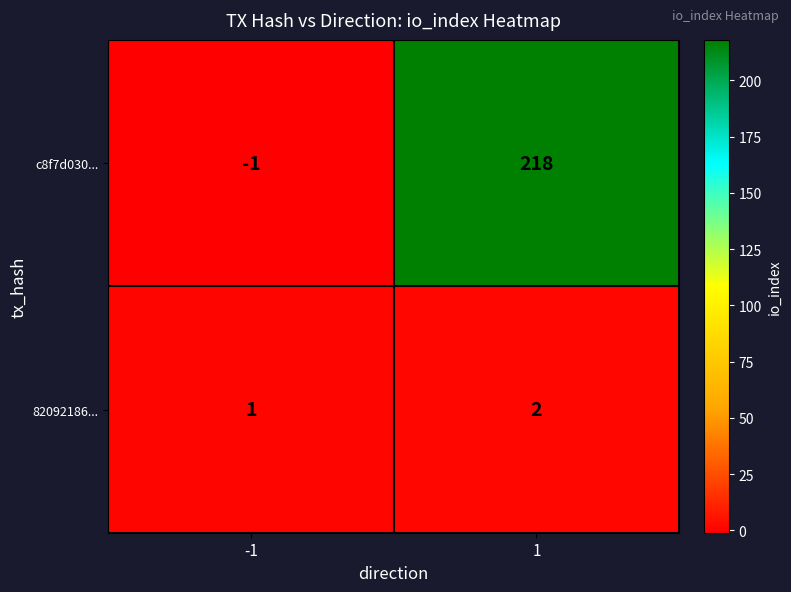

What is the sum of all 82092186... values?

3